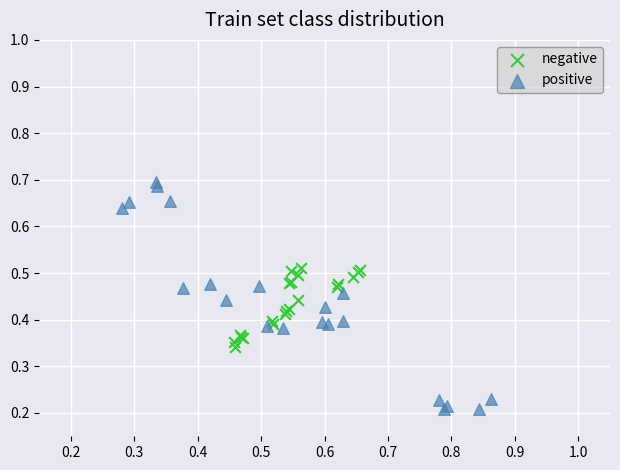

Which series reaches the minimum Y coordinate?

positive